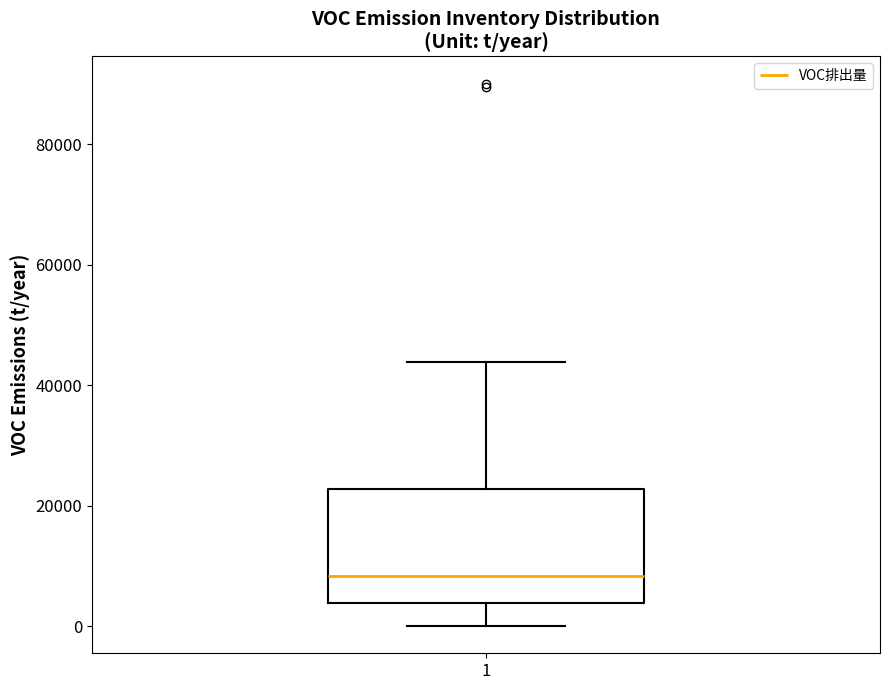

Read this box plot against the y-axis: the position of the median line, the range covered by the box, and the ends of both whiskers. The values are not printed on the chart, so give them approximately, as read against the axis.

median 8000, box 4000 to 22000, whiskers 0 to 44000